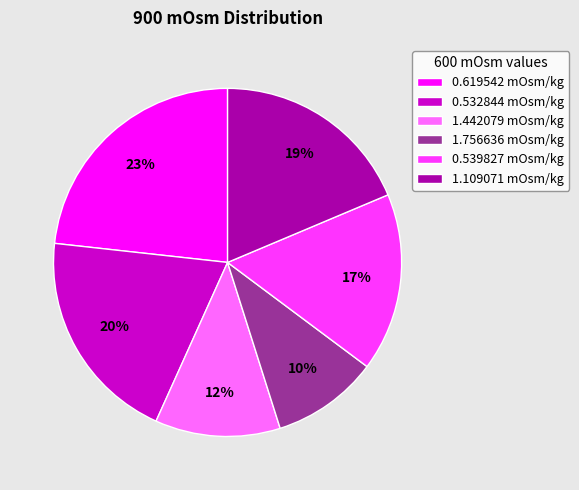

Rank the categories by value from highest to lowest.

0.619542, 0.532844, 1.109071, 0.539827, 1.442079, 1.756636